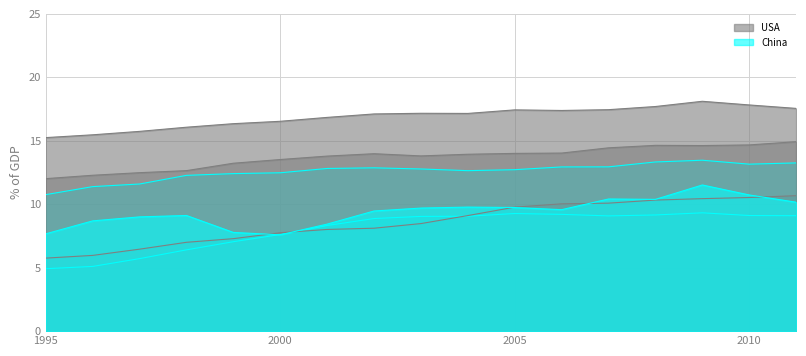

Is the value of USA at 2000 greater than the value of Russia at 2001?

Yes